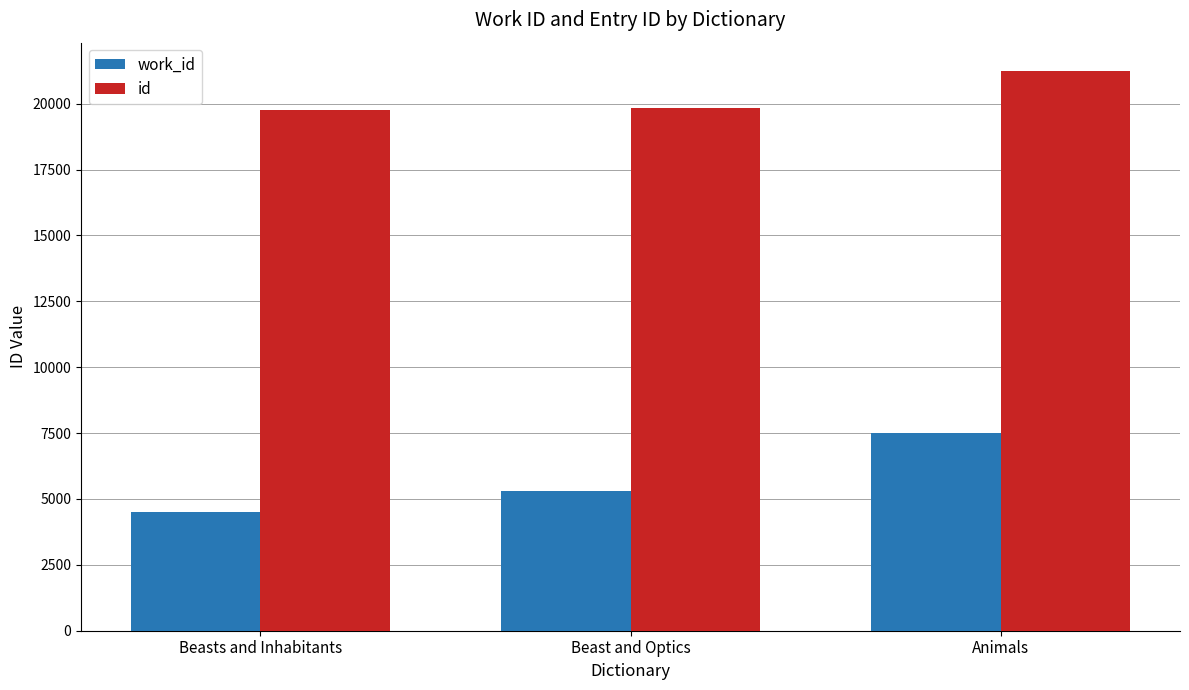

How many data points in work_id are less than 5319?

1